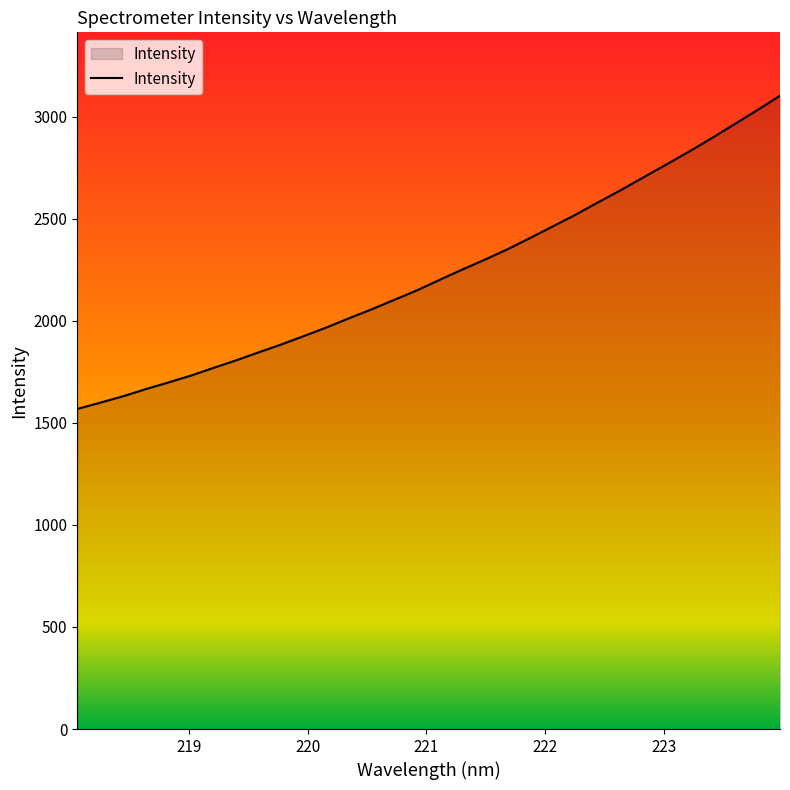

What is the difference between the maximum and minimum values?

1534.7